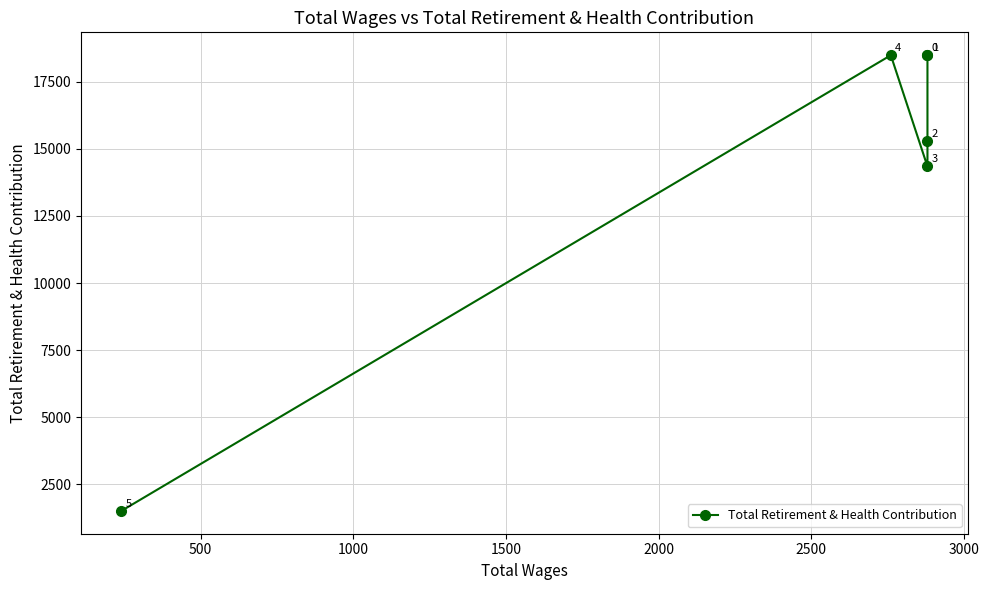

What is the difference between the second highest and second lowest values?

4150